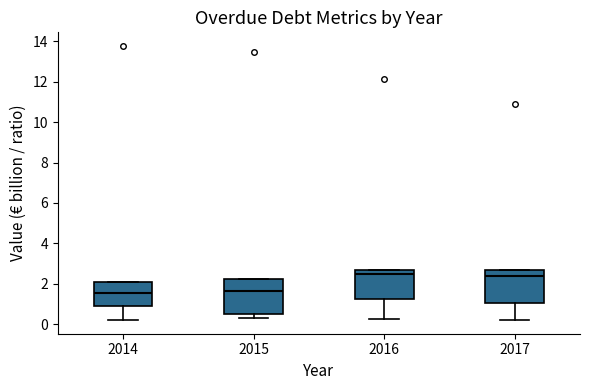

Reading left to right, read every box against the y-axis: the position of its median line, the range the box covers, and the ends of its whiskers. The values are not printed on the chart, so give them approximately, as read against the axis.

2014: median 1.6, box 0.8 to 2.0, whiskers 0.2 to 2.0
2015: median 1.6, box 0.4 to 2.2, whiskers 0.2 to 2.2
2016: median 2.4, box 1.2 to 2.6, whiskers 0.2 to 2.6
2017: median 2.4, box 1.0 to 2.6, whiskers 0.2 to 2.6